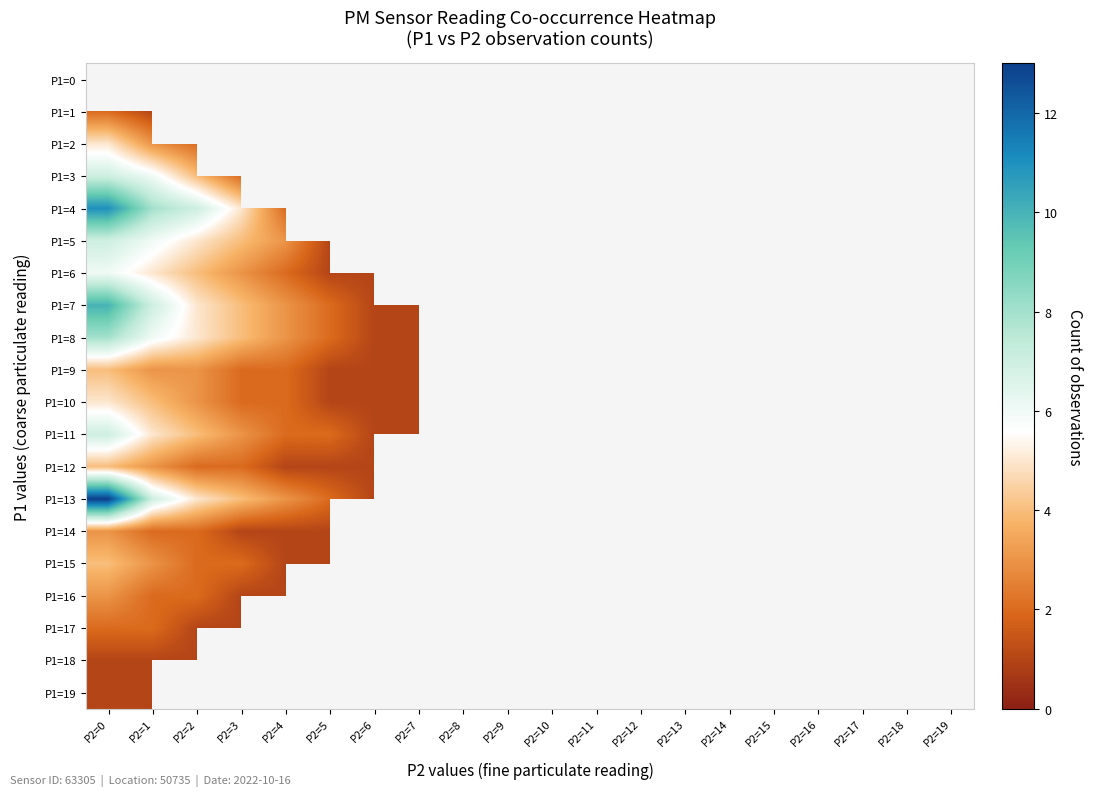

List the labels in order of P1=15 value, smallest first.

P2=4, P2=5, P2=6, P2=7, P2=8, P2=9, P2=10, P2=11, P2=12, P2=13, P2=14, P2=15, P2=16, P2=17, P2=18, P2=19, P2=2, P2=3, P2=1, P2=0